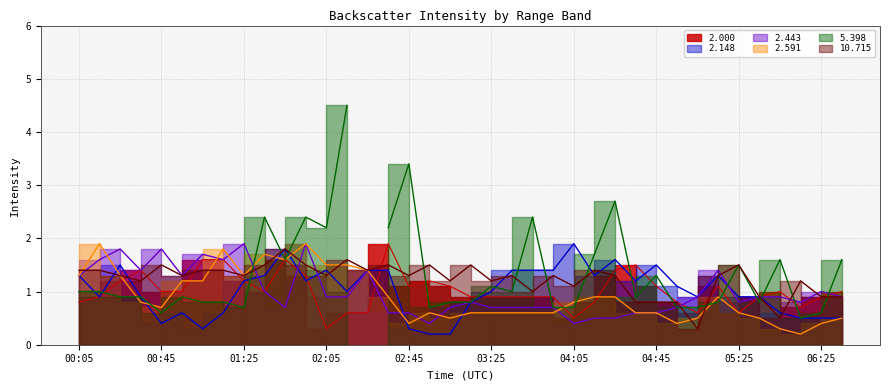

What is the difference between the second highest and minimum values in the 2.148 series?

1.6